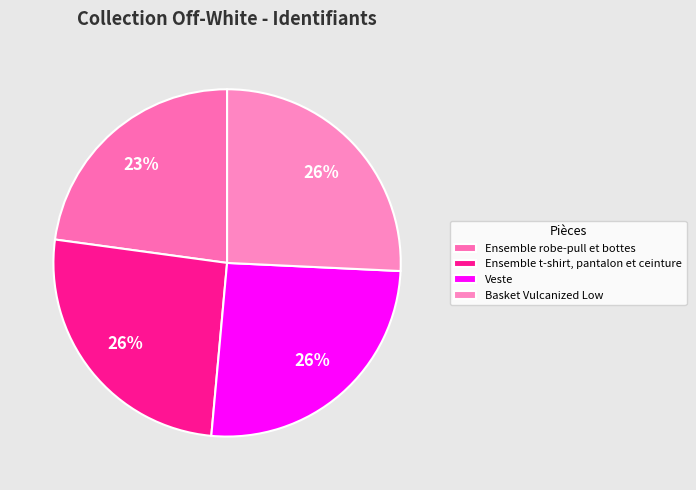

Rank the categories by value from highest to lowest.

Basket Vulcanized Low, Veste, Ensemble t-shirt, pantalon et ceinture, Ensemble robe-pull et bottes